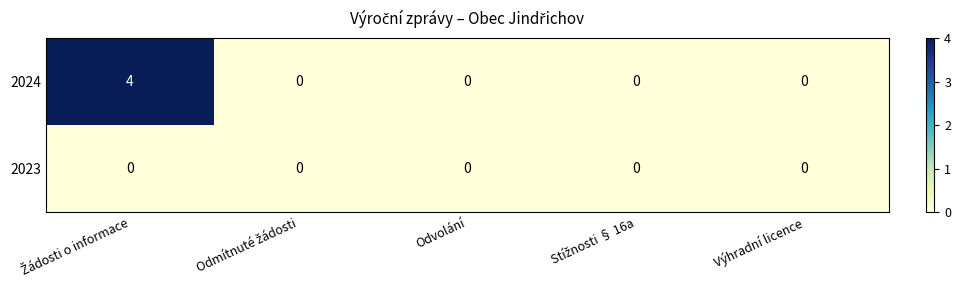

What is the maximum value shown in the chart?

4